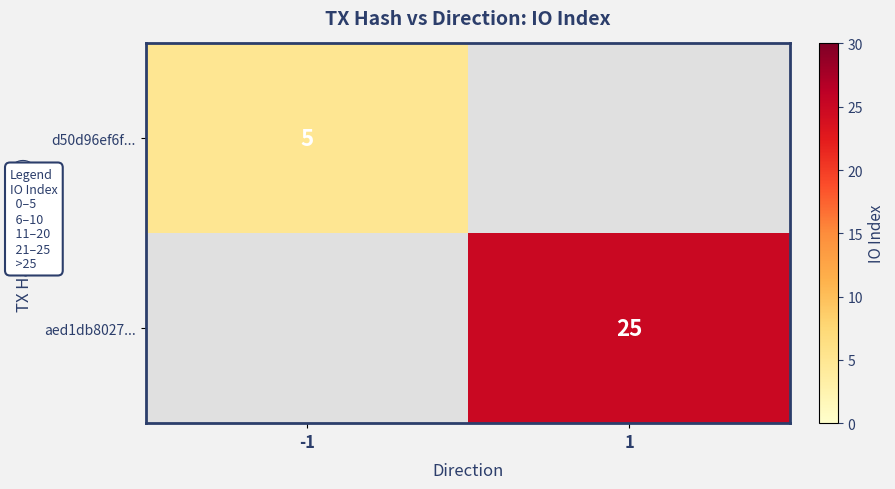

Count the number of data series in this chart.

2